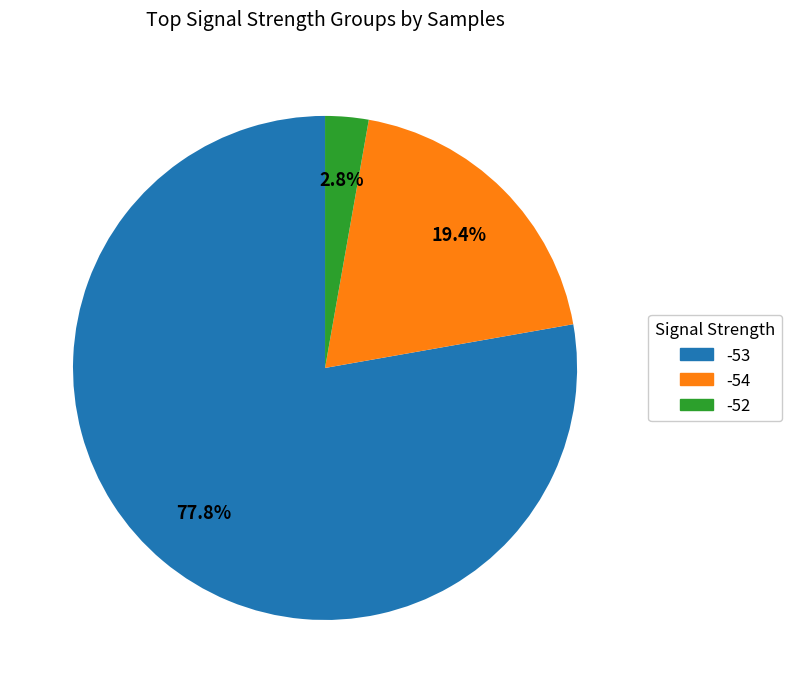

Is there any slice that represents more than half of the pie?

Yes